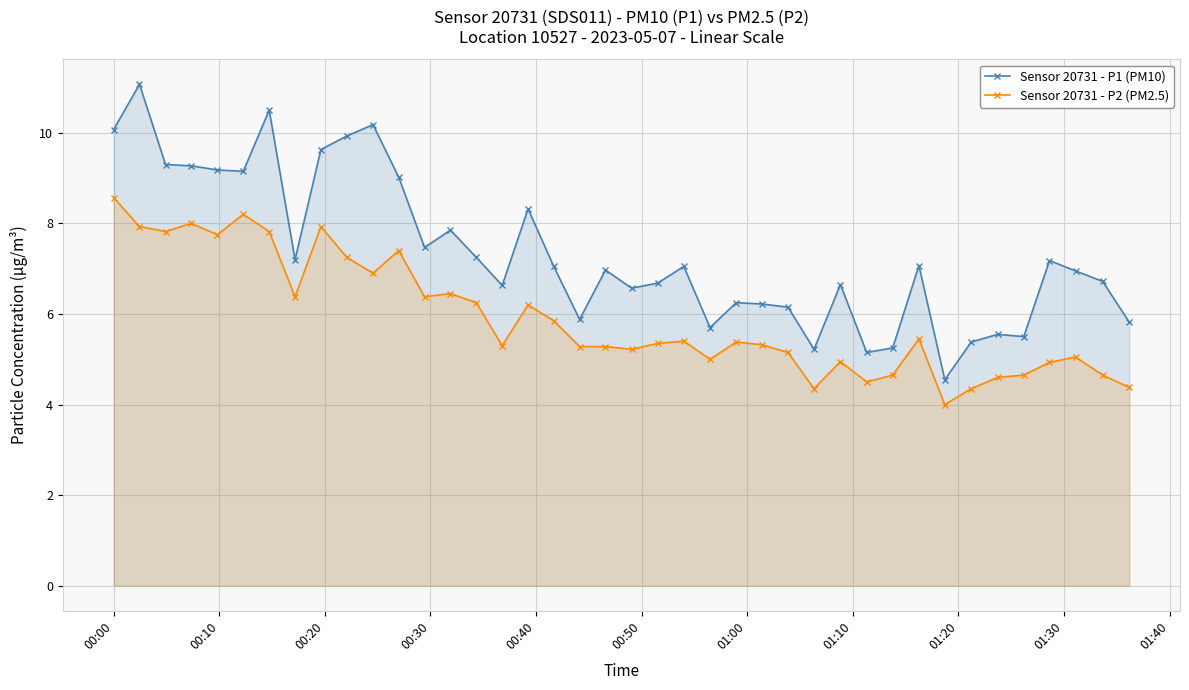

What is the greatest value displayed?

11.1